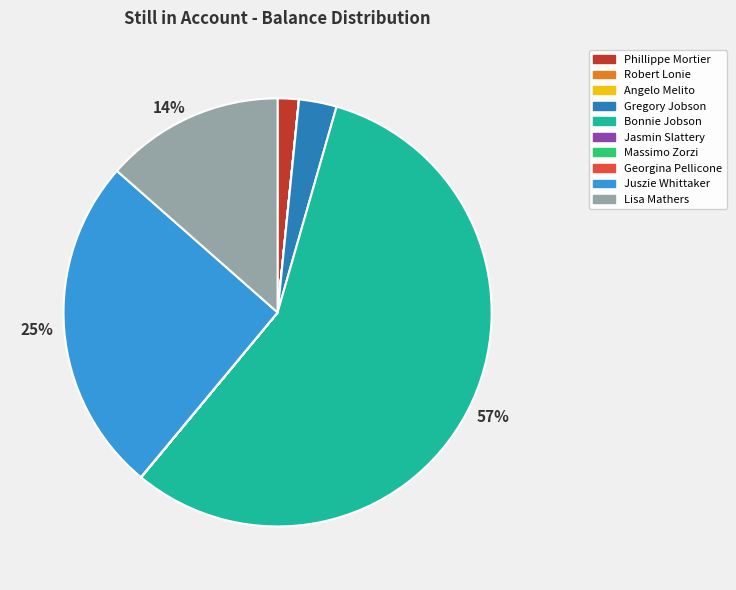

Does any single category account for the majority?

Yes